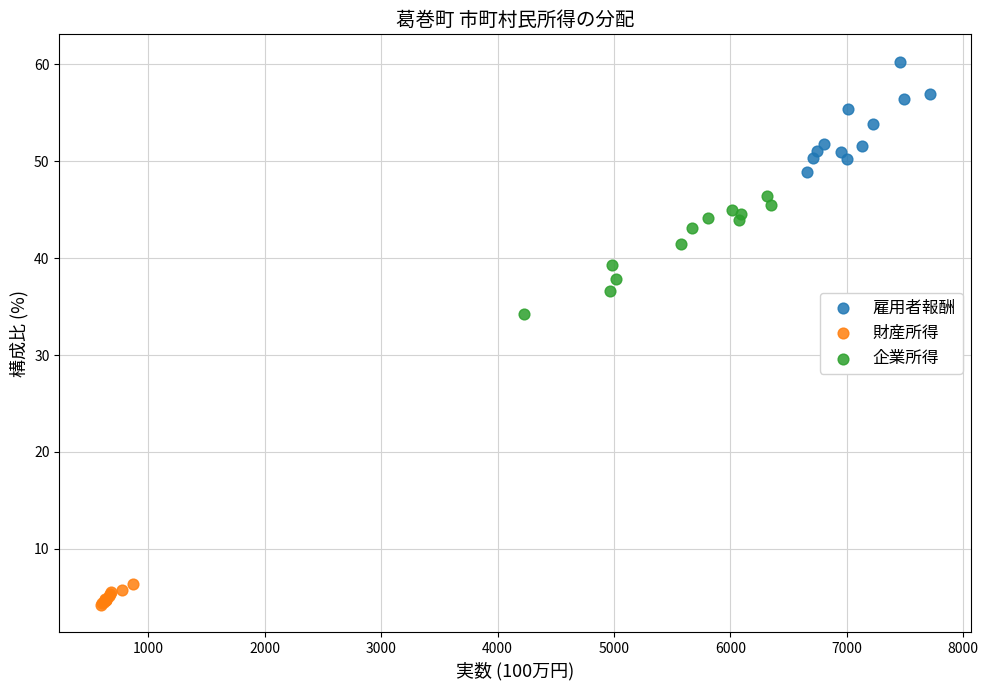

Which series reaches the maximum Y coordinate?

雇用者報酬